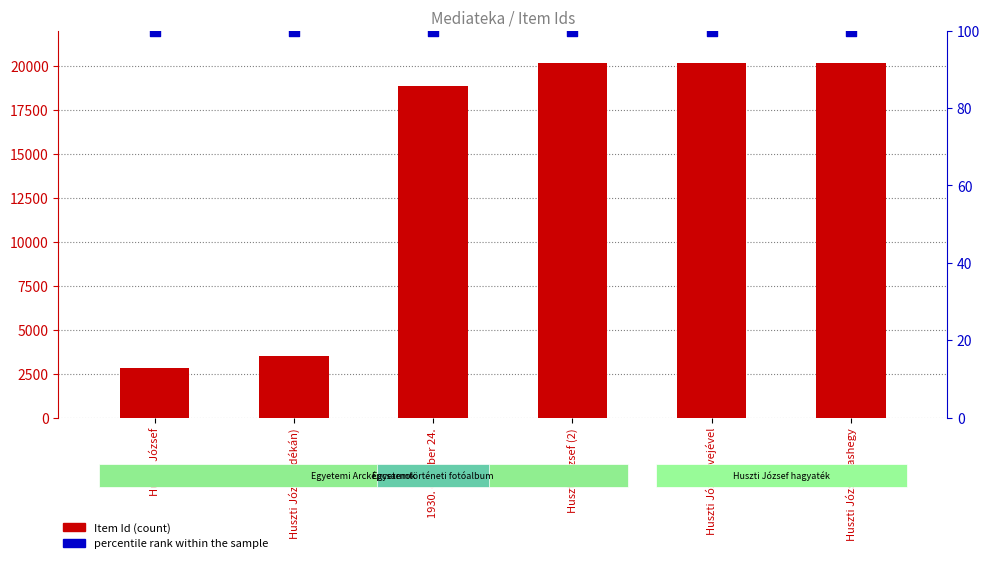

At which category is the sum across all series the highest?

Huszti József sashegy